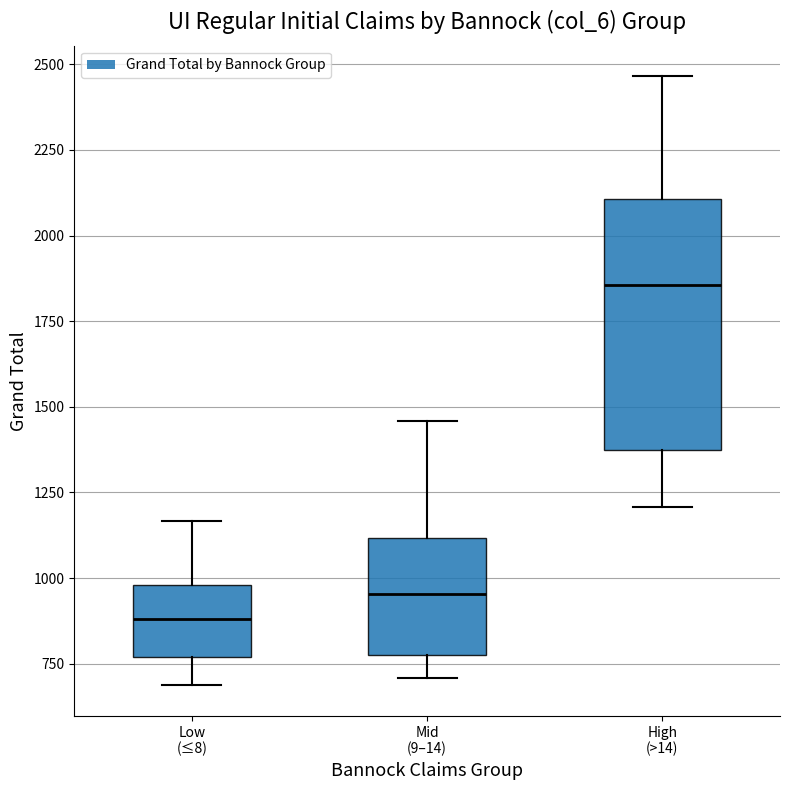

Reading left to right, transcribe this box plot: for each box, give where its median line is, the range the box spans, and where its two whiskers end, as read against the y-axis. The values are not printed on the chart, so give them approximately, as read against the axis.

Low (≤8): median 900, box 750 to 1000, whiskers 700 to 1150
Mid (9–14): median 950, box 800 to 1100, whiskers 700 to 1450
High (>14): median 1850, box 1350 to 2100, whiskers 1200 to 2450